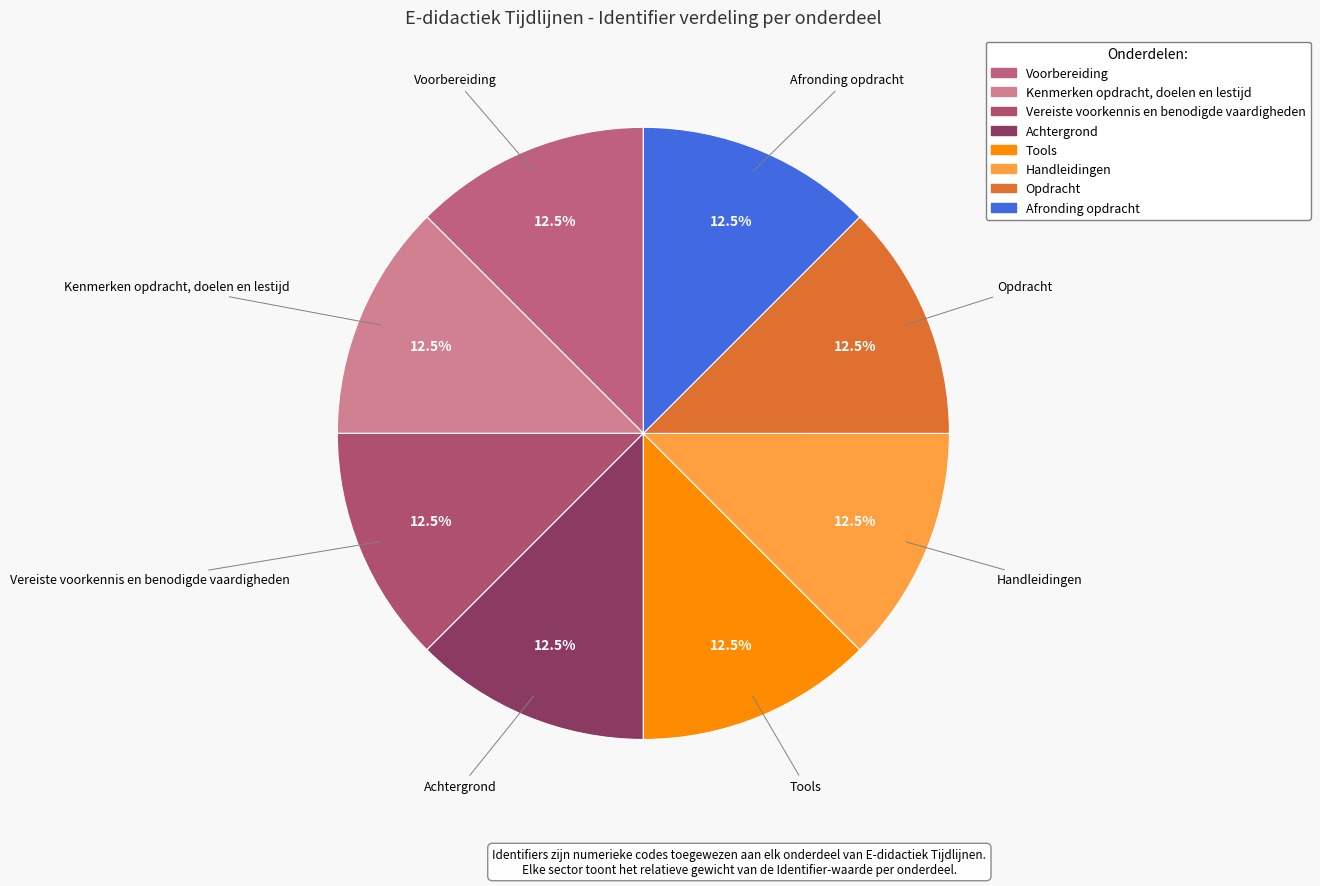

Approximately how many times larger is the value at Opdracht compared to Tools?

1.0